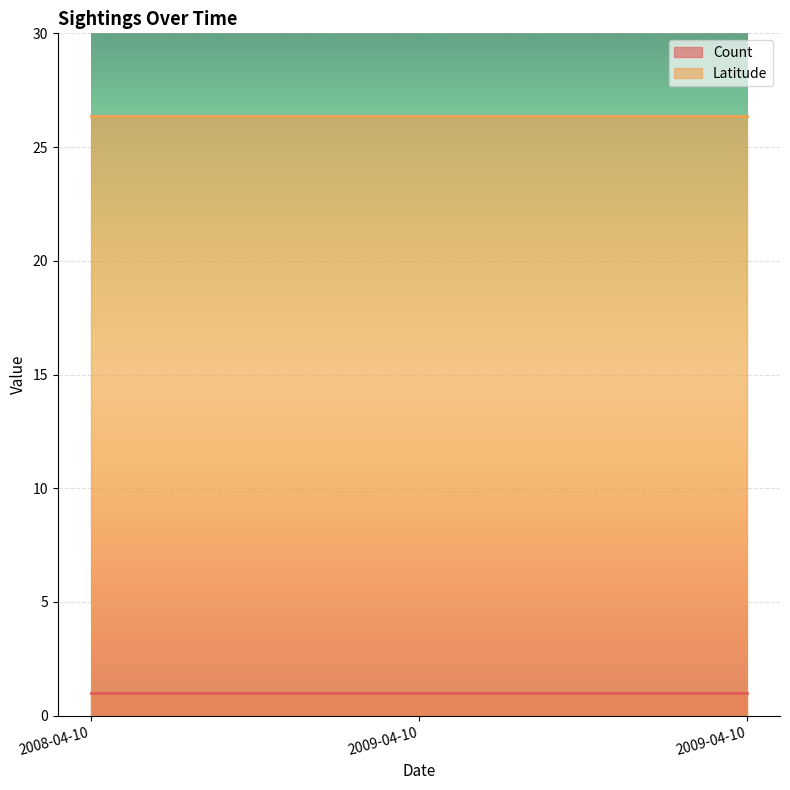

What is the label of the 3rd point from the right?

2008-04-10